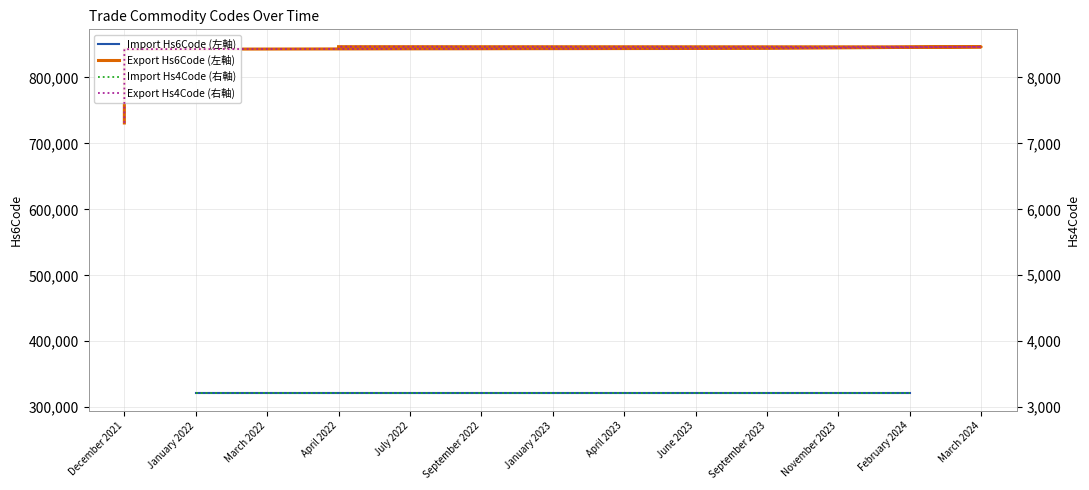

The value at September 2023 is 844130. True or false?

True